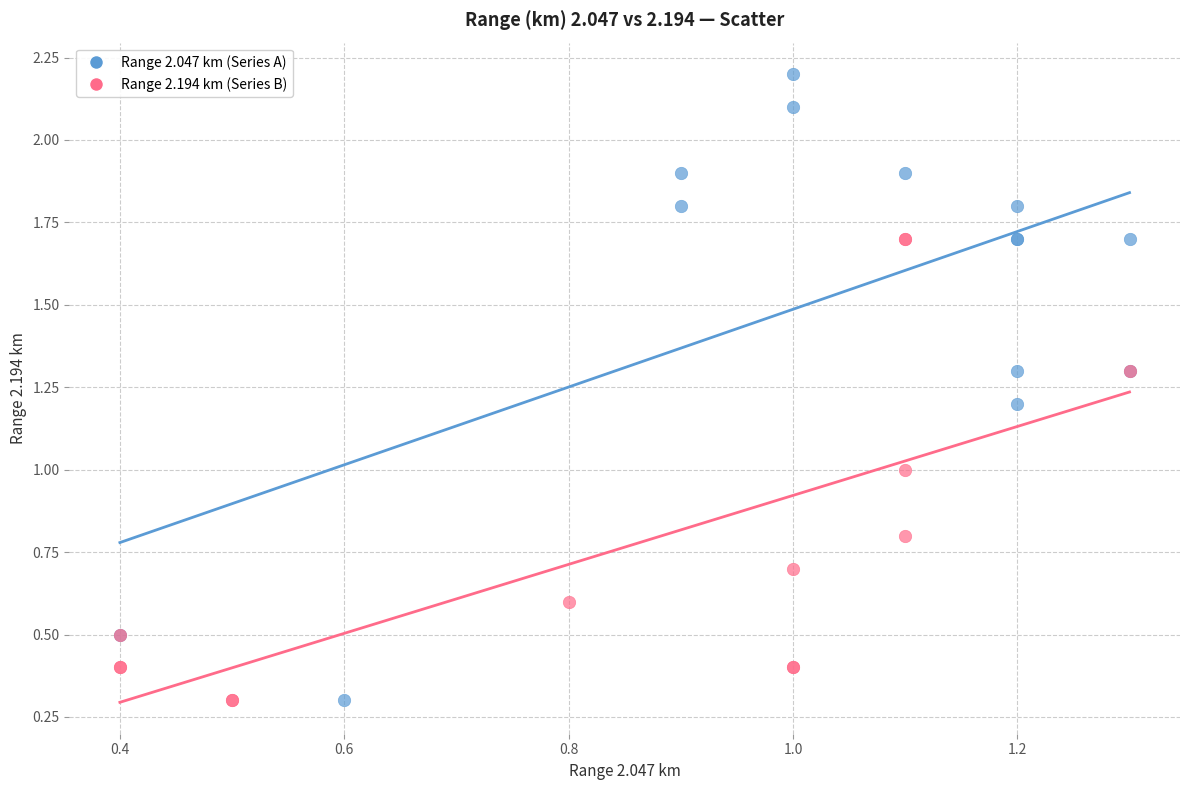

Which series reaches the maximum Y coordinate?

Range 2.047 km (Series A)